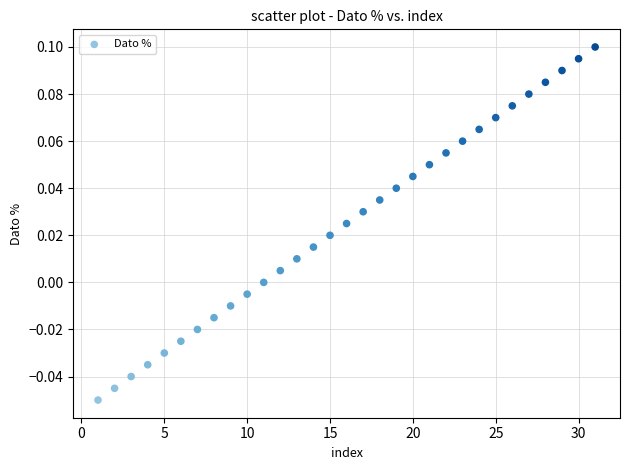

How many data points are displayed?

31